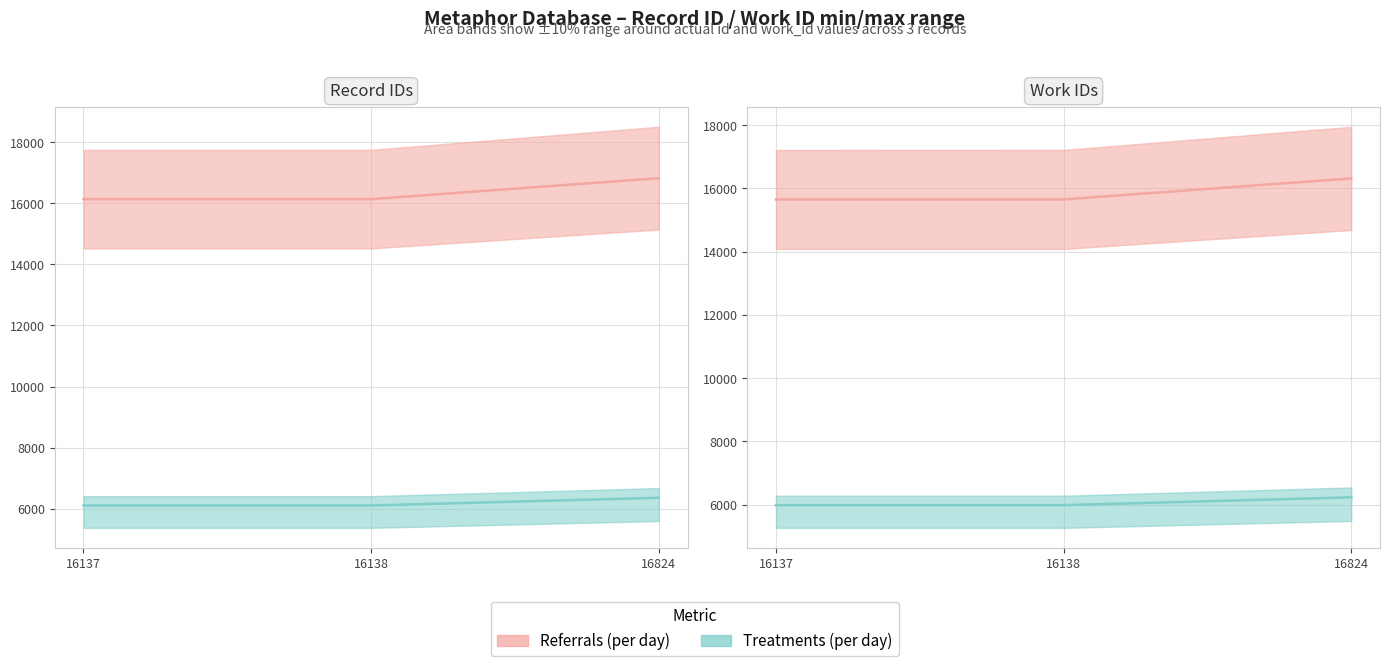

At which category is the sum across all series the highest?

16824